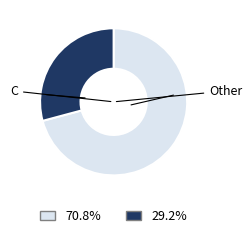

Is there any slice that represents more than half of the pie?

Yes